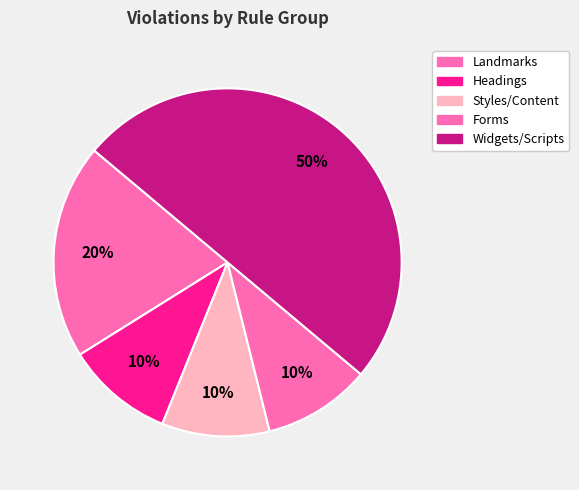

Count the number of slices in the pie.

5